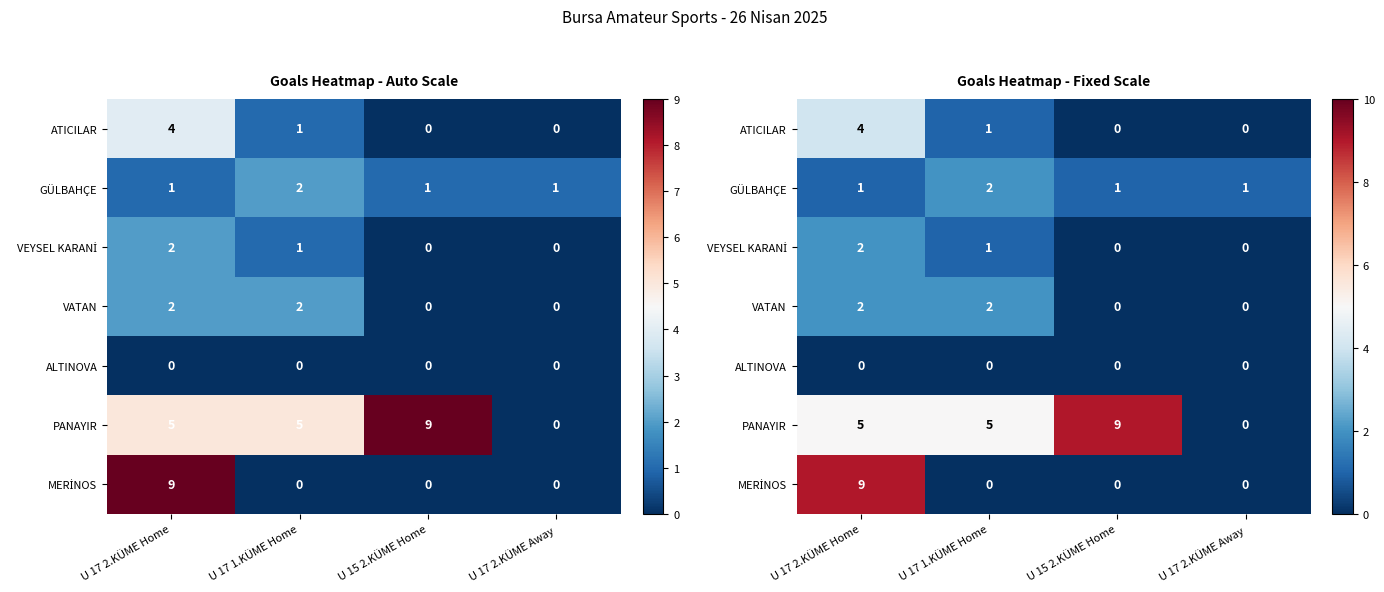

What is the total value across all series at U 17 2.KÜME Home?

23